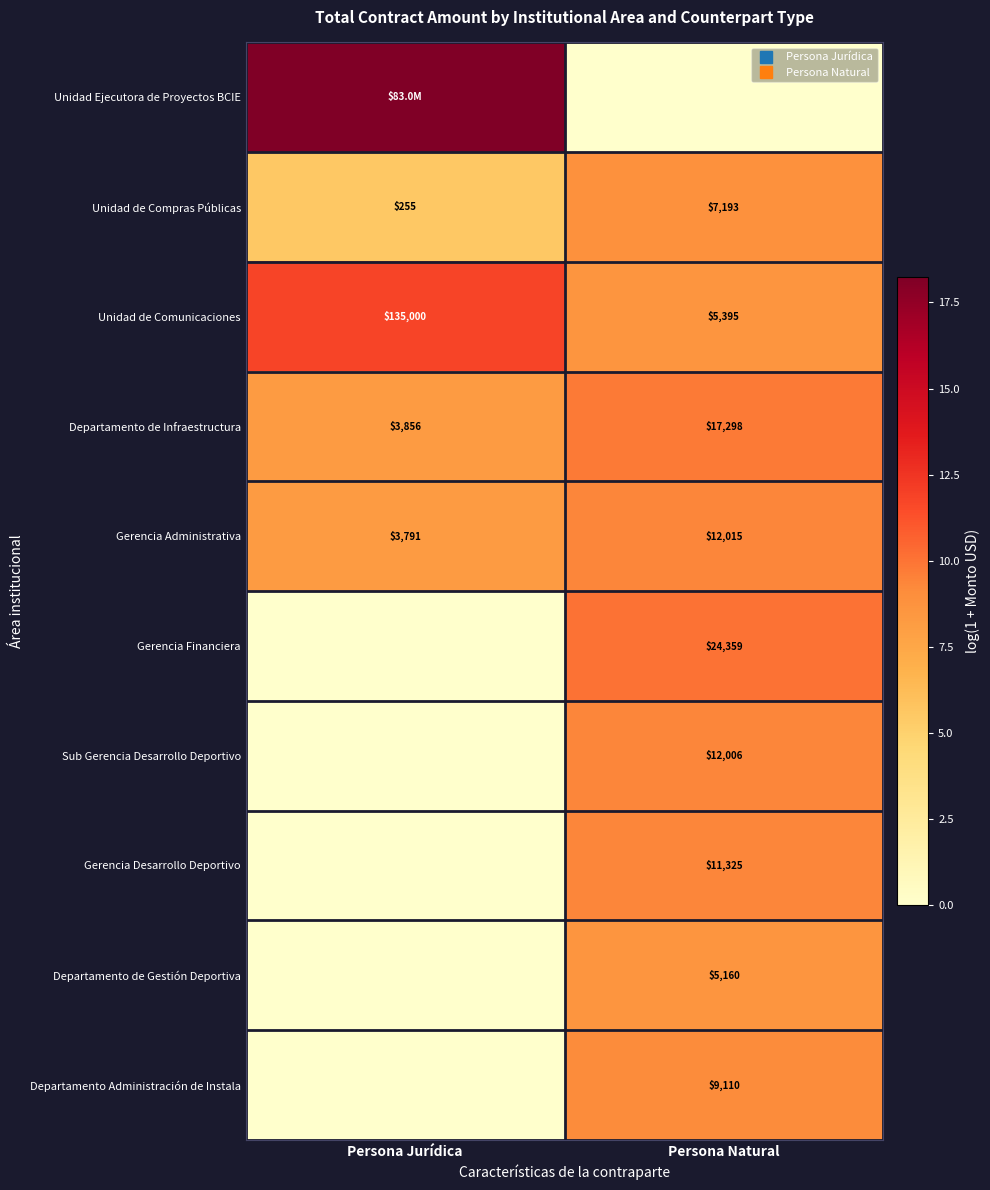

Rank the series by their maximum value, from lowest to highest.

Departamento de Gestión Deportiva, Unidad de Compras Públicas, Departamento Administración de Instala, Gerencia Desarrollo Deportivo, Sub Gerencia Desarrollo Deportivo, Gerencia Administrativa, Departamento de Infraestructura, Gerencia Financiera, Unidad de Comunicaciones, Unidad Ejecutora de Proyectos BCIE